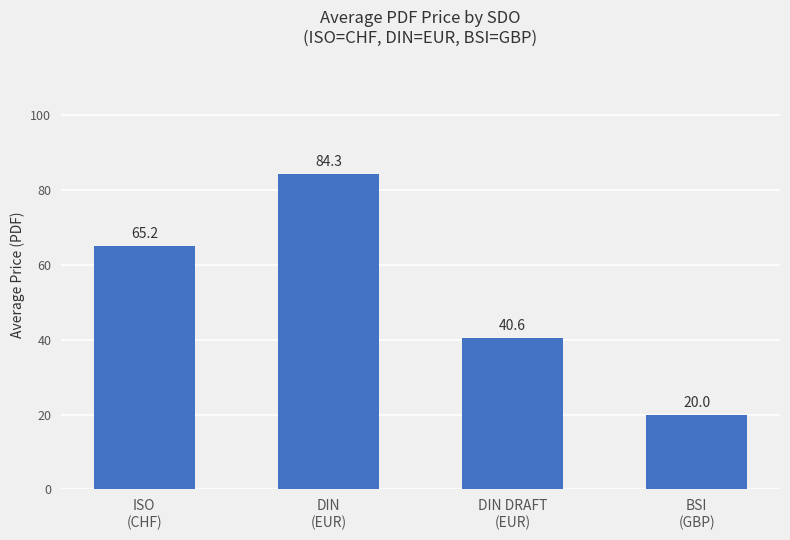

The value at ISO
(CHF) is 18.7. True or false?

False